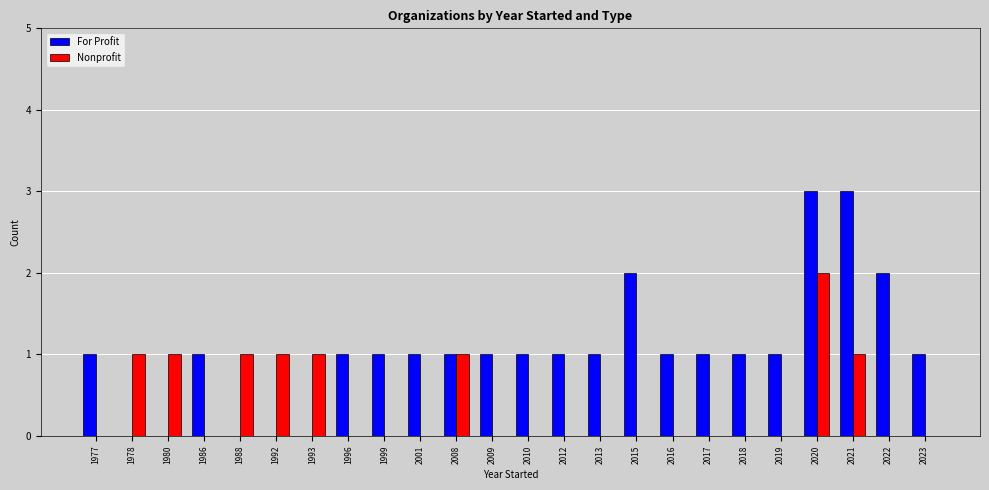

How many groups of bars are there?

24